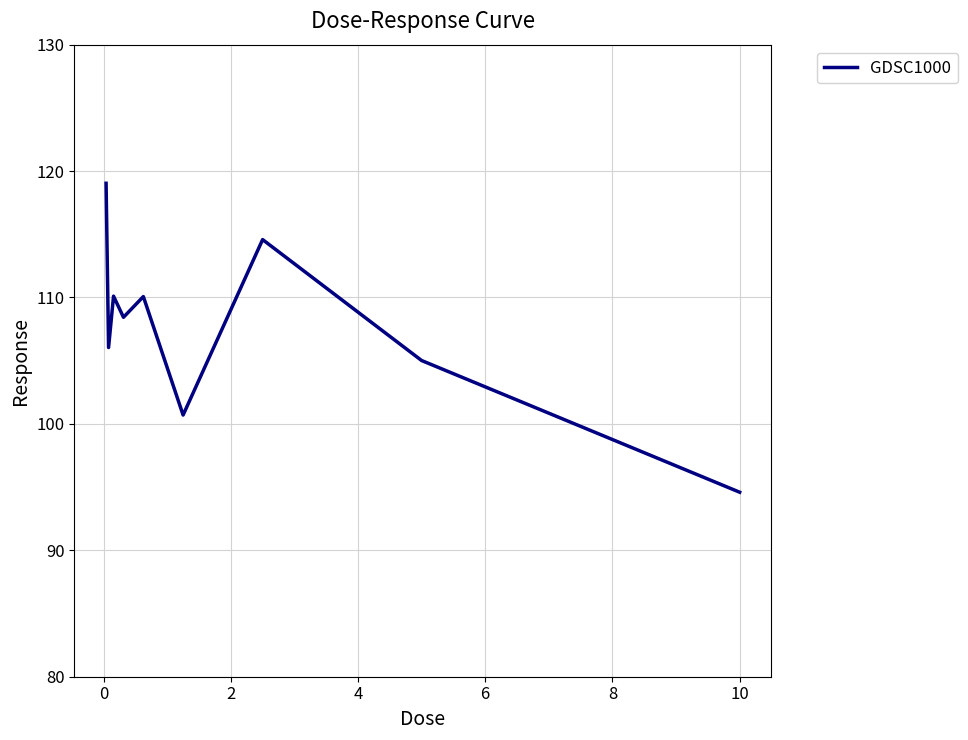

What is the maximum value shown in the chart?

119.0